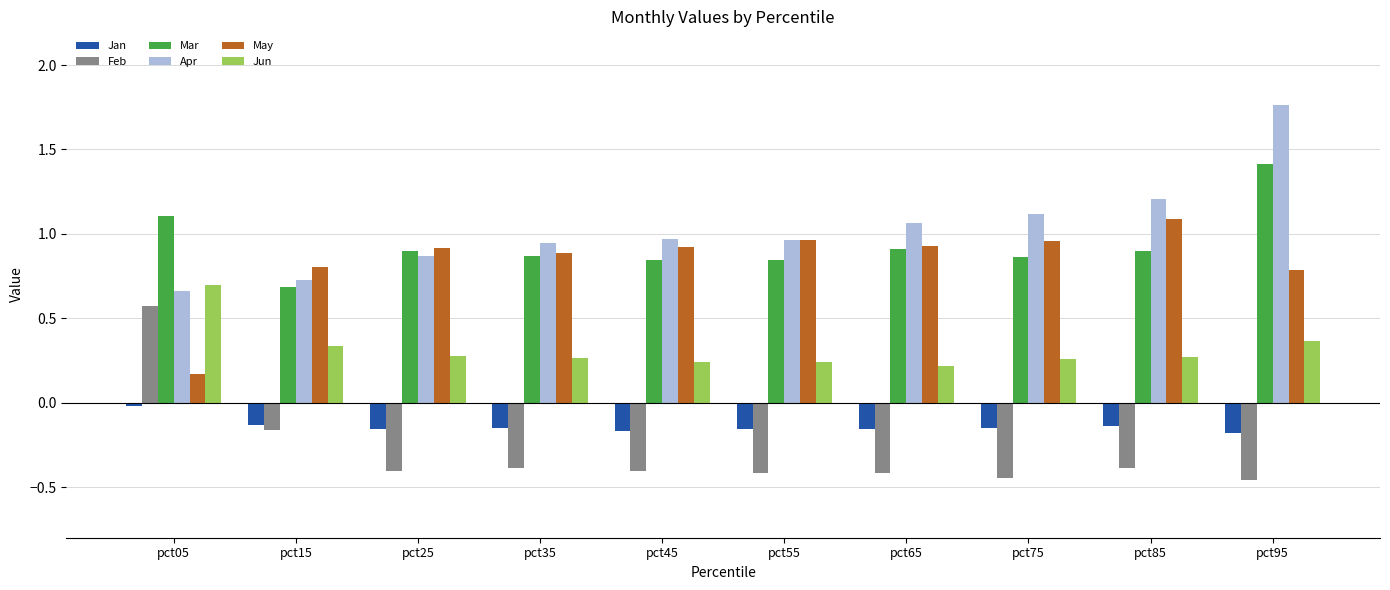

Which category has the highest value across all series?

pct95